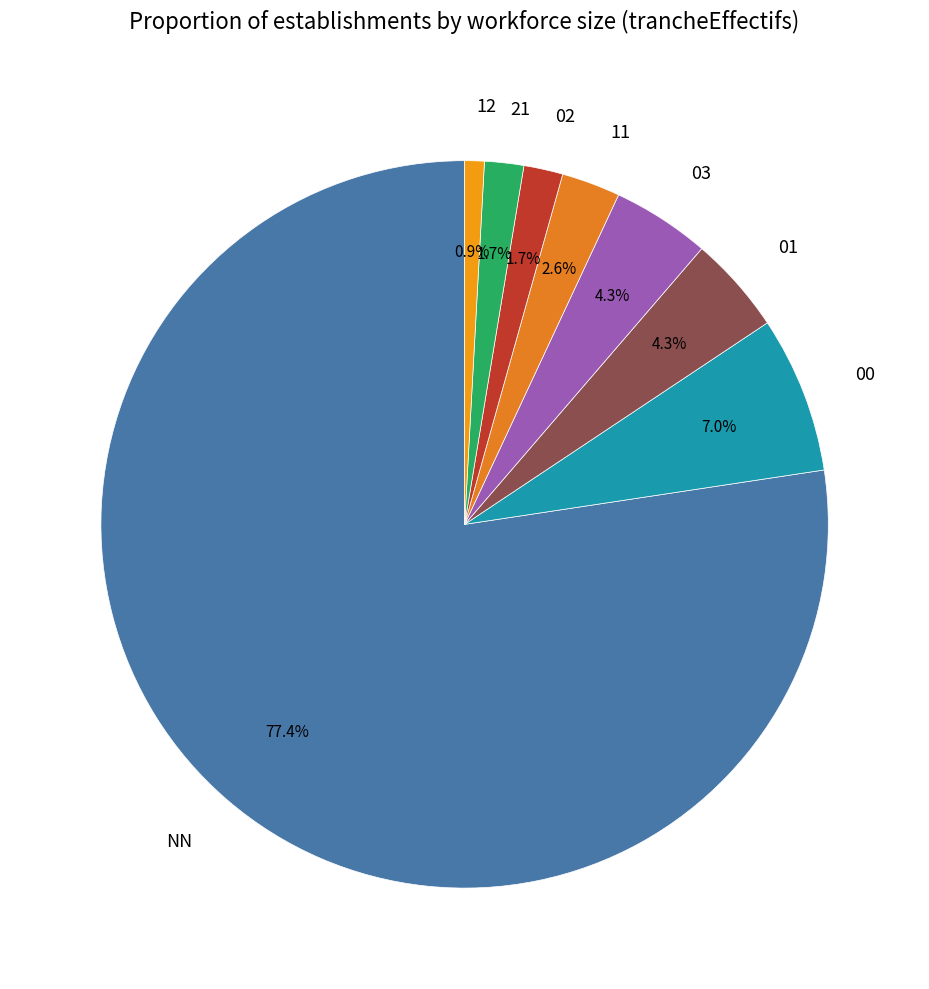

To the nearest percent, what portion does 21 represent?

2%